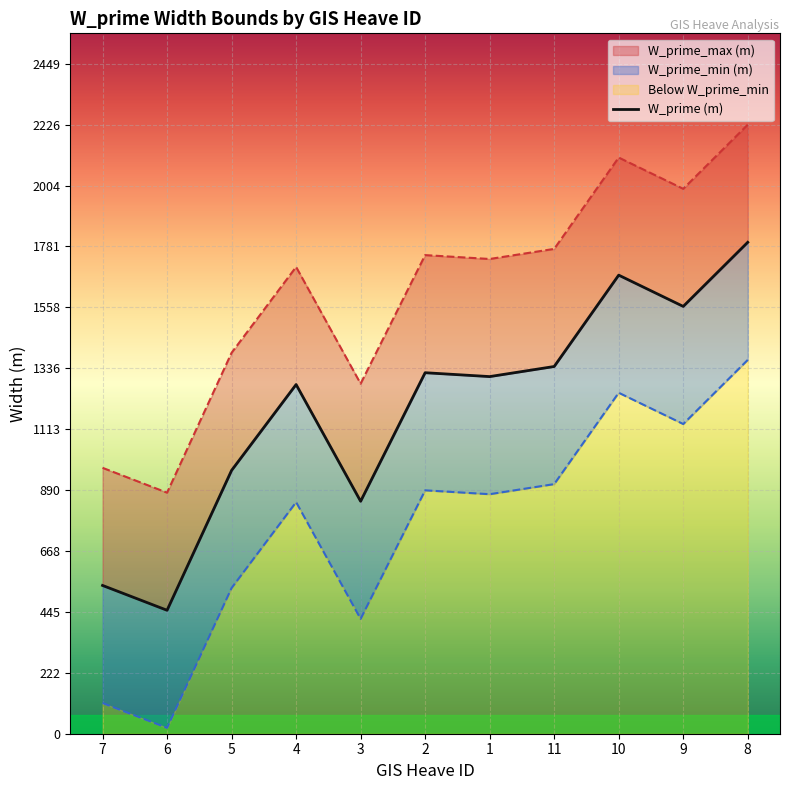

List the labels in order of W_prime_max (m) value, largest first.

8, 10, 9, 11, 2, 1, 4, 5, 3, 7, 6